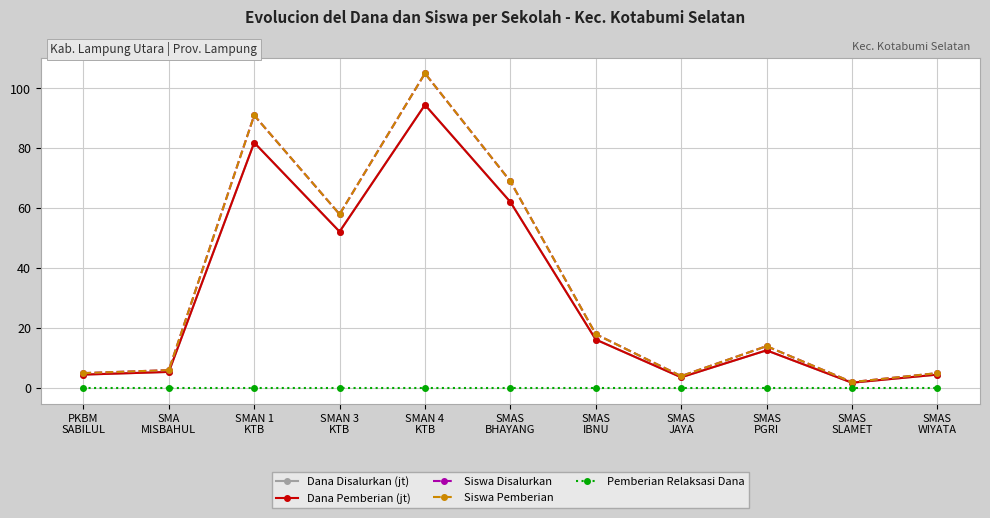

Which series has the widest spread of values?

Siswa Disalurkan